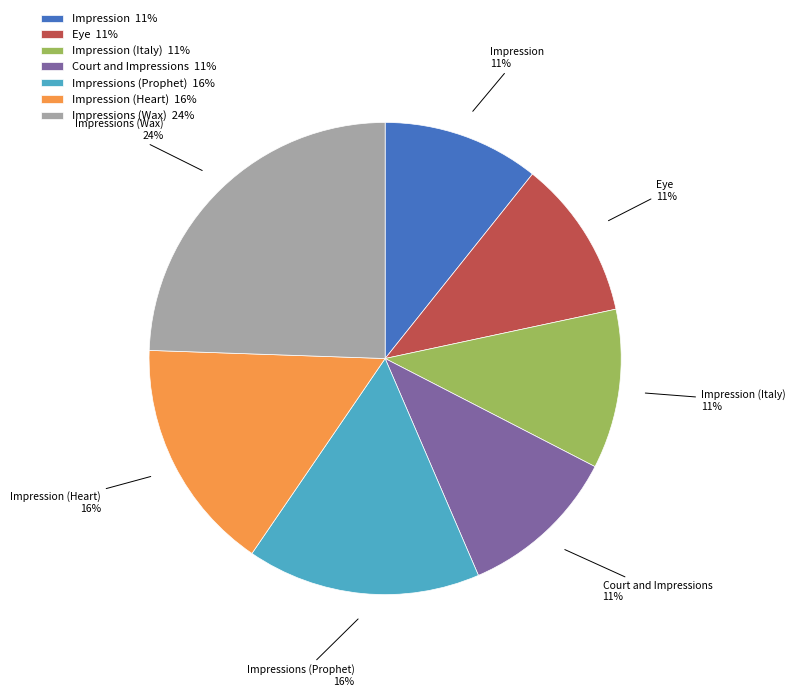

The Impressions (Wax) slice represents 24% of the pie. True or false?

True